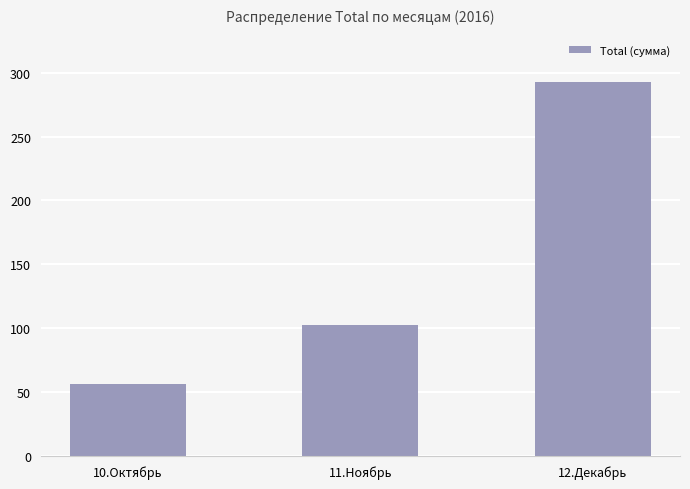

Are the bars grouped side by side (vs. stacked)?

No